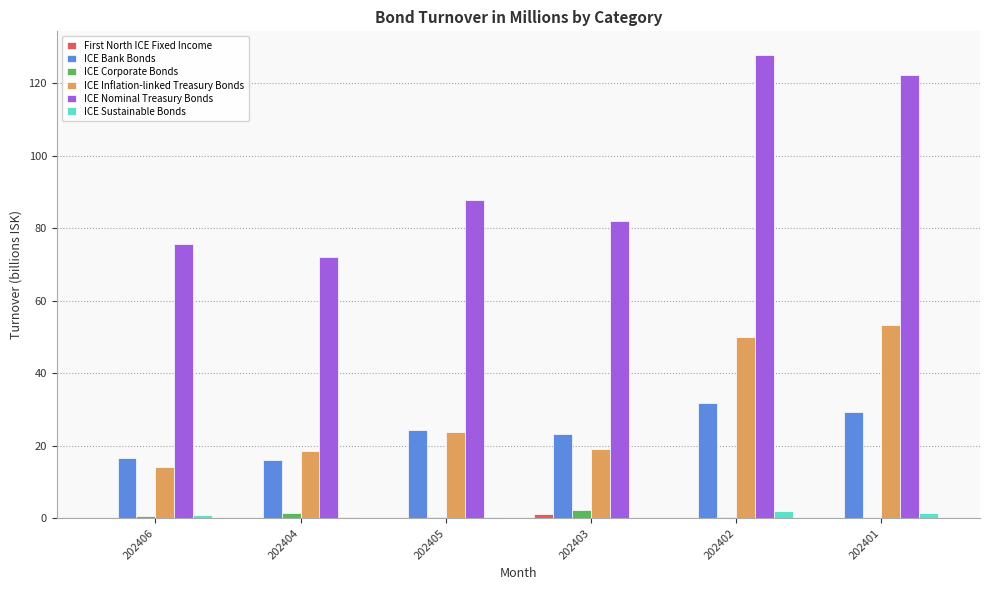

The ICE Bank Bonds series shows 23.3 at 202403. True or false?

True